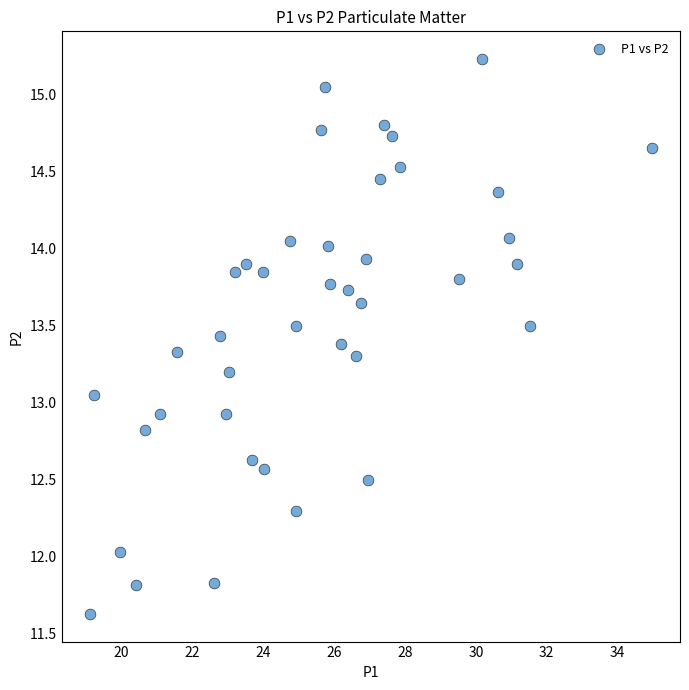

What is the range of X values (max minus min)?

15.9